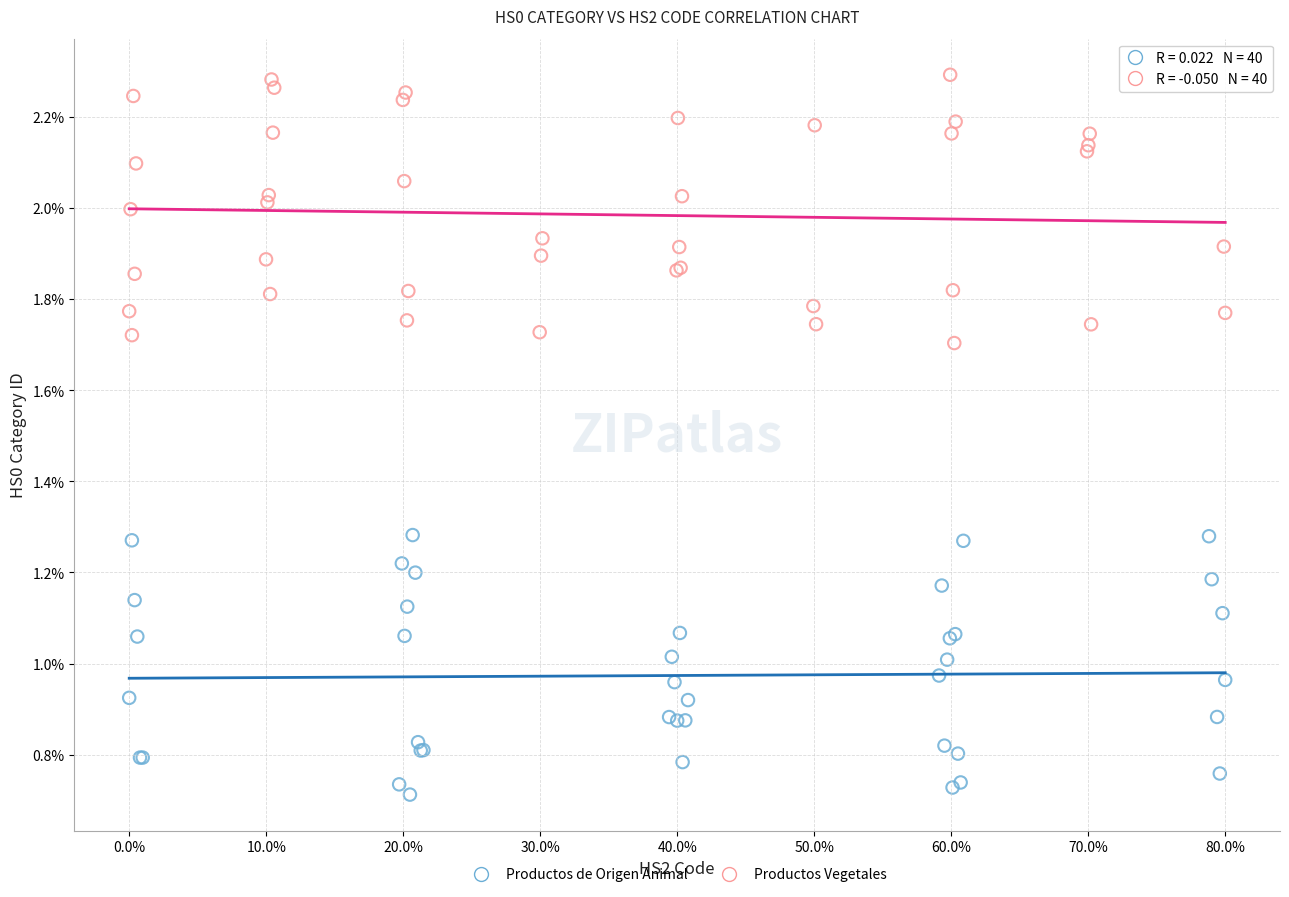

Which series reaches the maximum Y coordinate?

Productos Vegetales